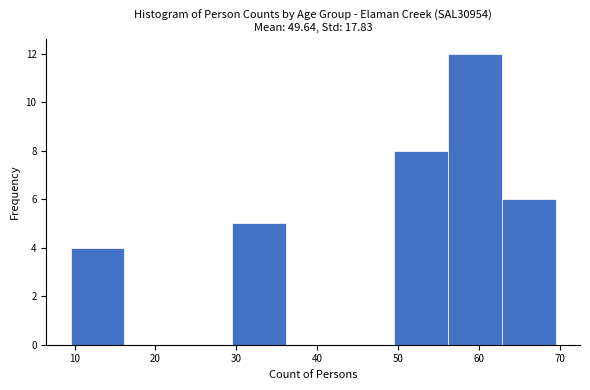

Which range on the x-axis has the tallest bar?

56 to 63